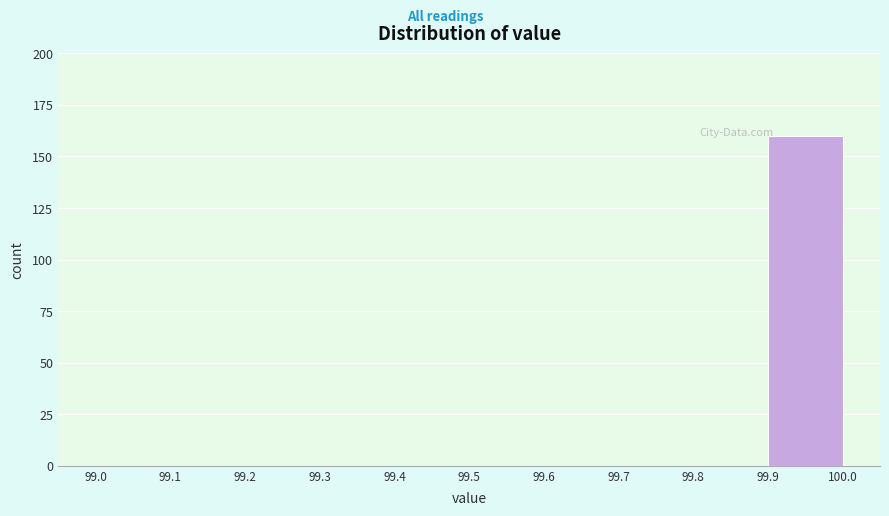

Reading left to right, list every bar in this chart as the range it spans on the x-axis followed by its height. The values are not printed on the chart, so give them approximately, as read against the axis.

99.0 to 99.1: 0
99.1 to 99.2: 0
99.2 to 99.3: 0
99.3 to 99.4: 0
99.4 to 99.5: 0
99.5 to 99.6: 0
99.6 to 99.7: 0
99.7 to 99.8: 0
99.8 to 99.9: 0
99.9 to 100.0: 160